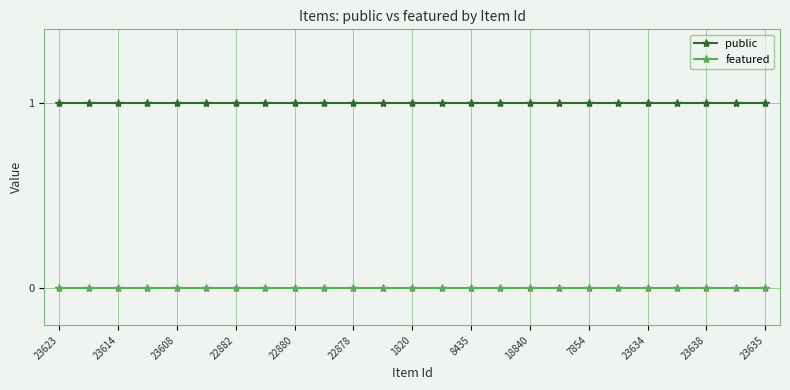

True or false: featured and public cross at least once.

False